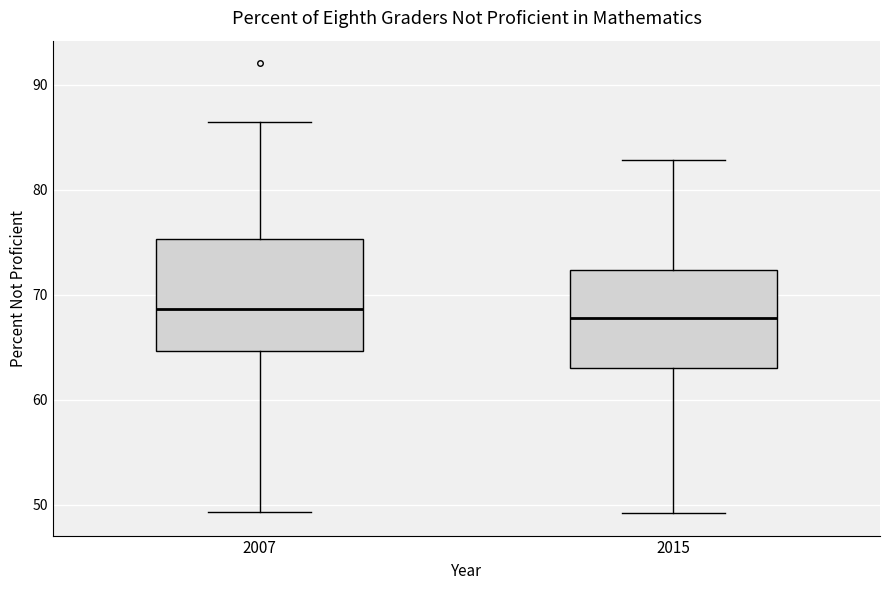

Where is the upper edge of the box at x = 2015 on the y-axis? The values are not printed on the chart, so give them approximately, as read against the axis.

72